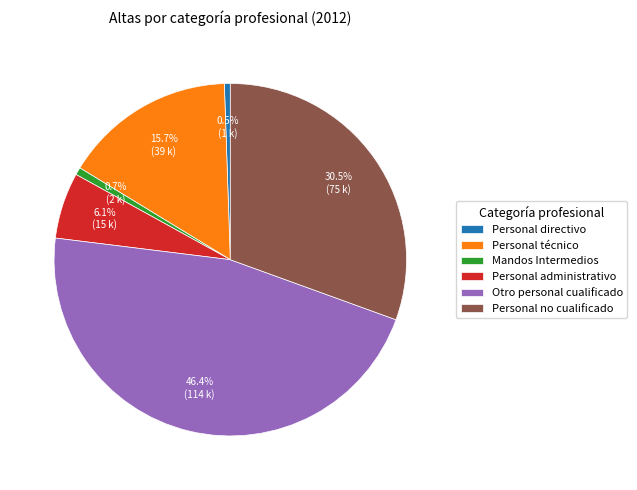

Count the number of slices in the pie.

6